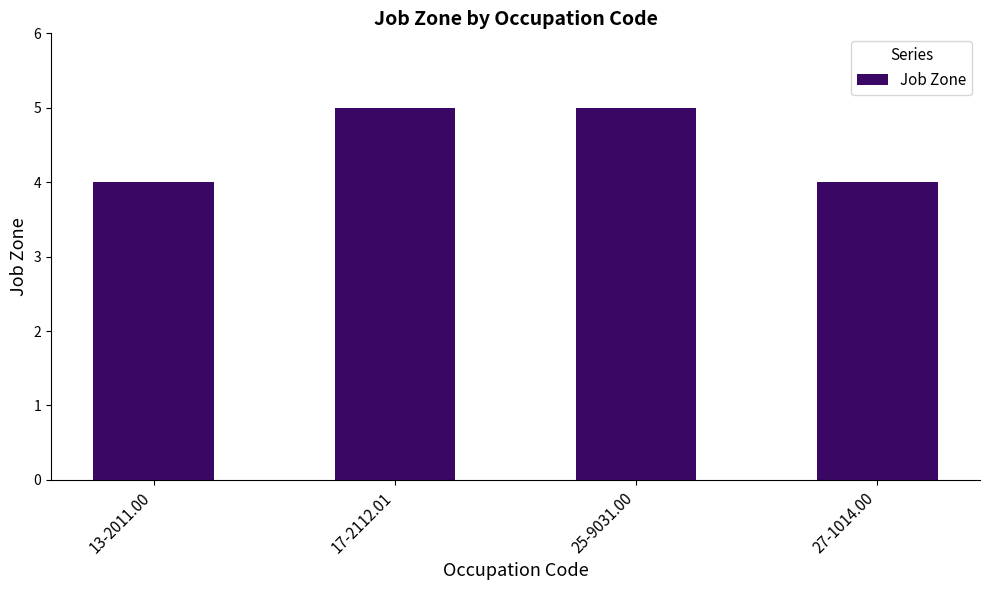

What is the sum of all values?

18